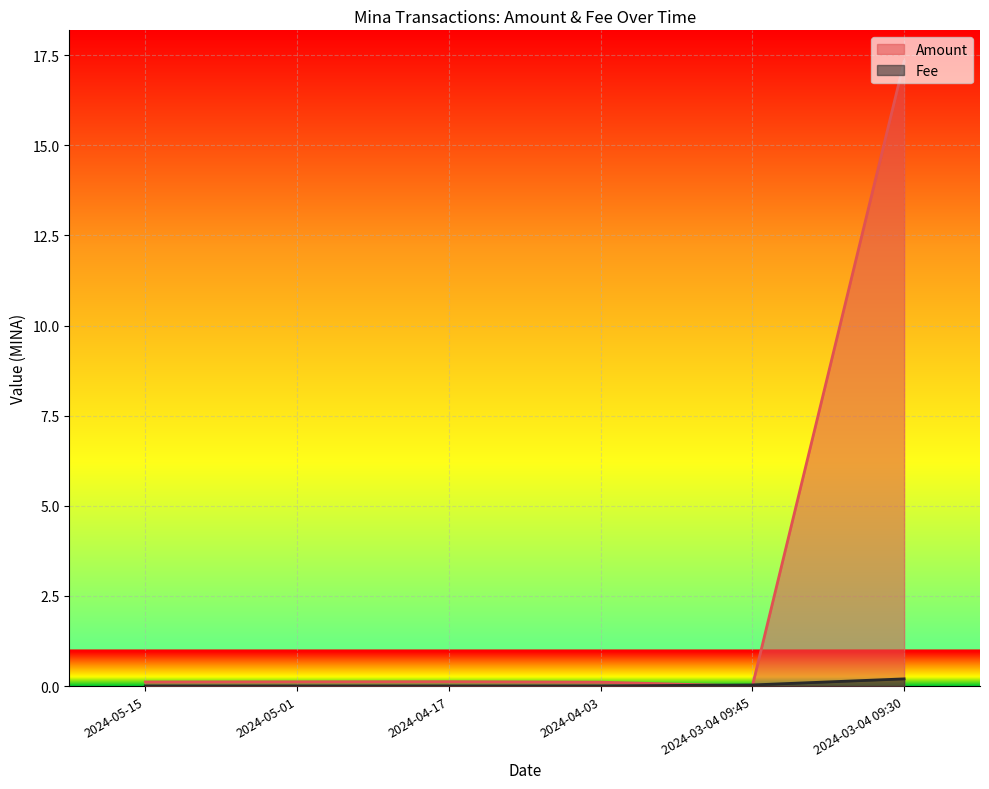

The value of Fee at 2024-04-03 is 0.0. True or false?

False